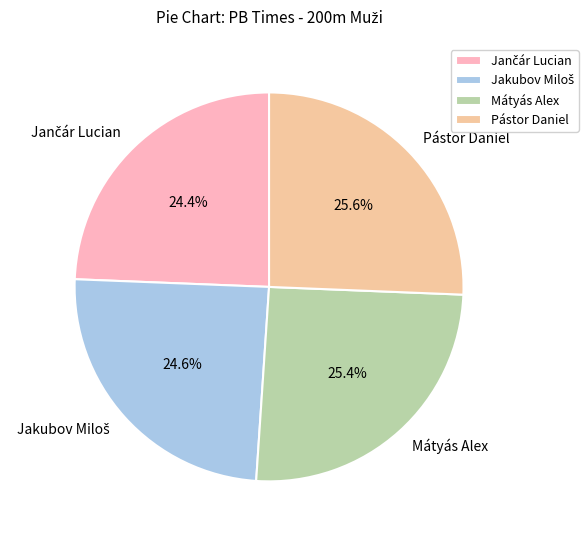

True or false: Mátyás Alex accounts for 25% of the total.

True